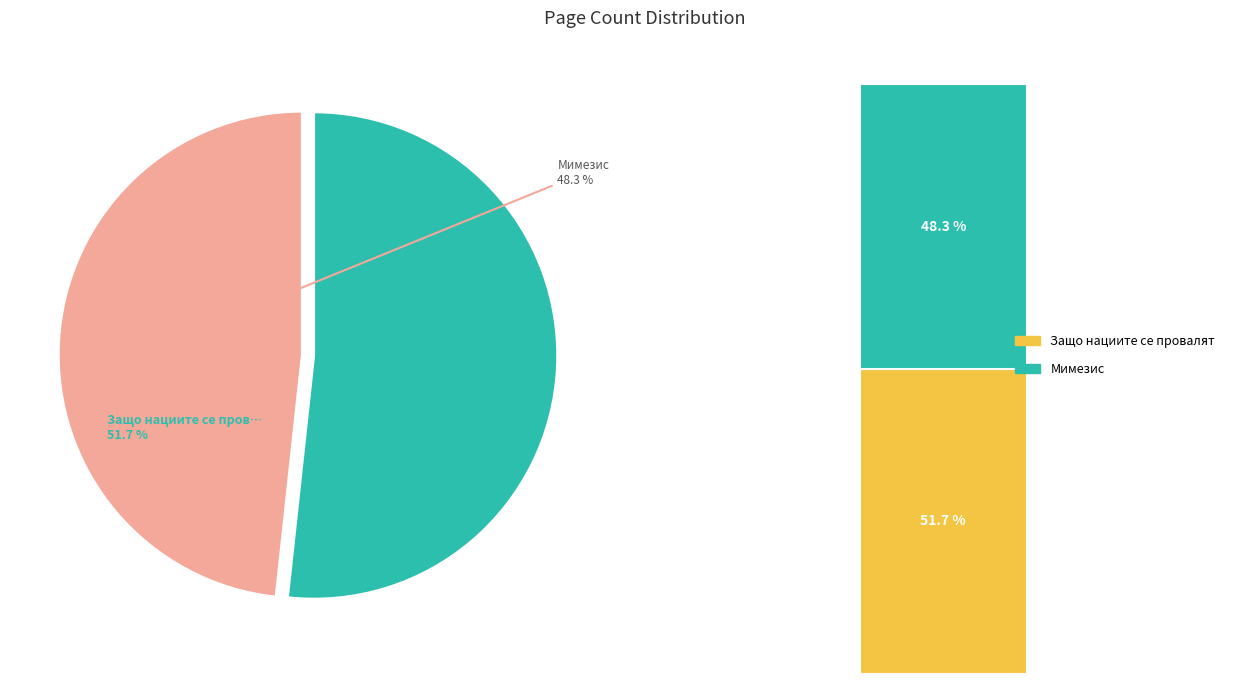

Approximately how many times larger is the value at Защо нациите се провалят compared to Мимезис?

1.1